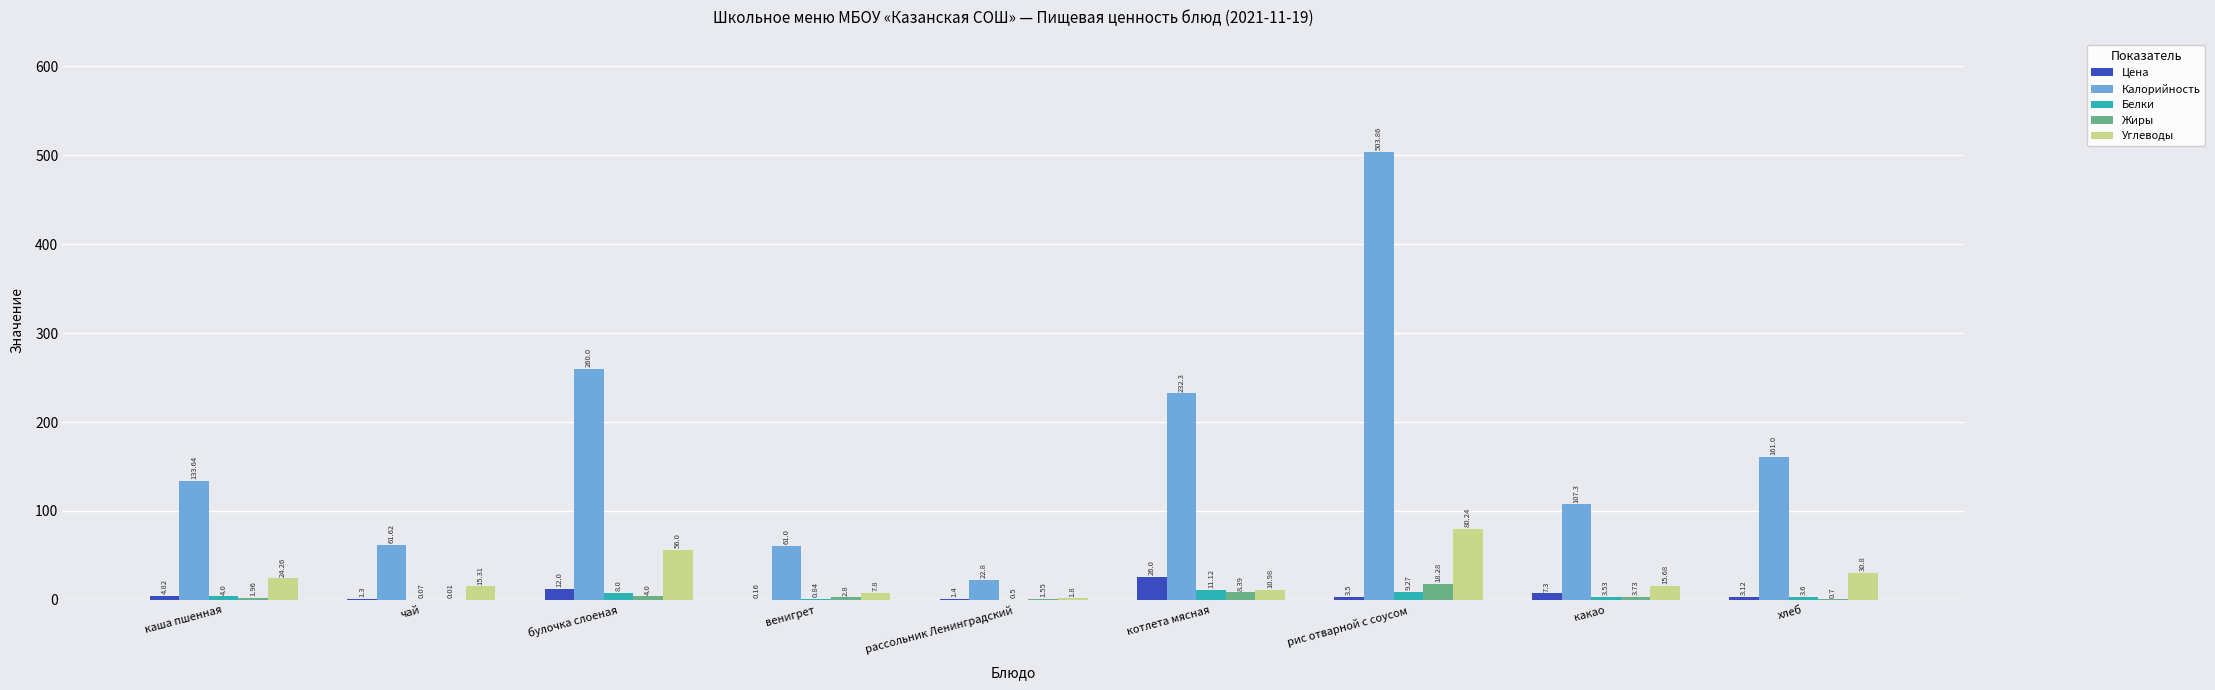

Which category has the highest value across all series?

рис отварной с соусом